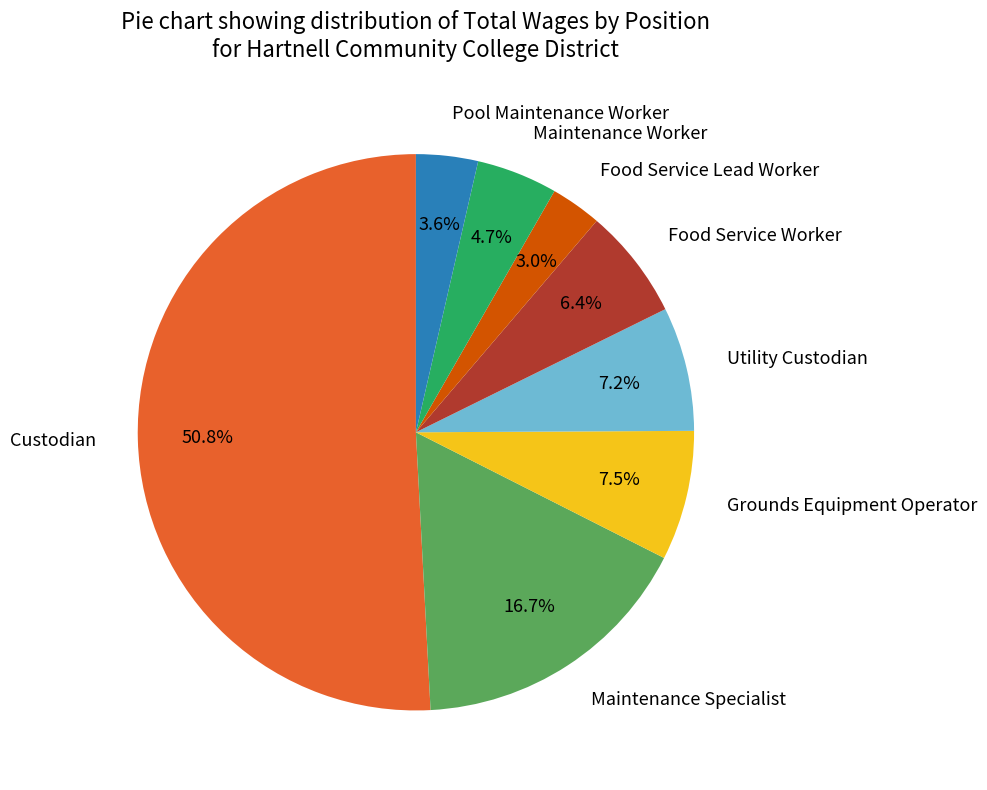

What percentage is the Maintenance Worker slice, to the nearest percent?

5%